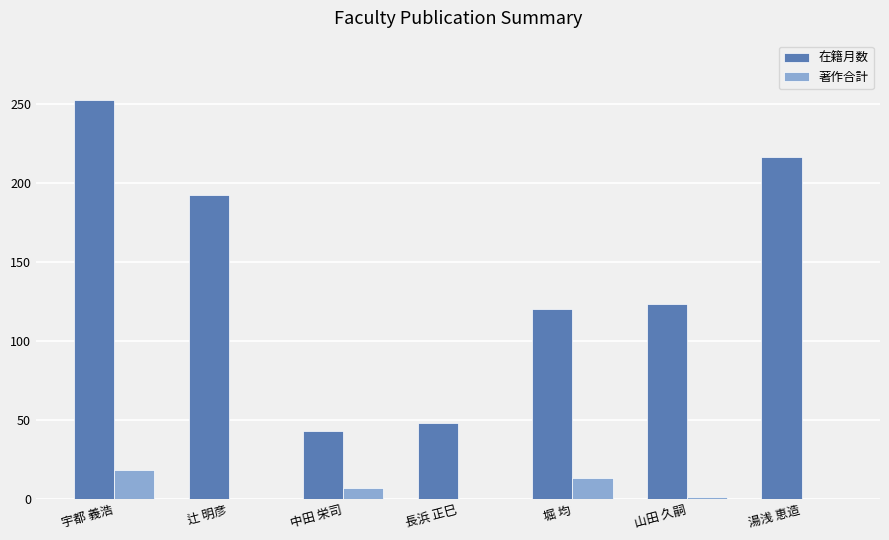

Is it true that 著作合計 equals 18 at 宇都 義浩?

True